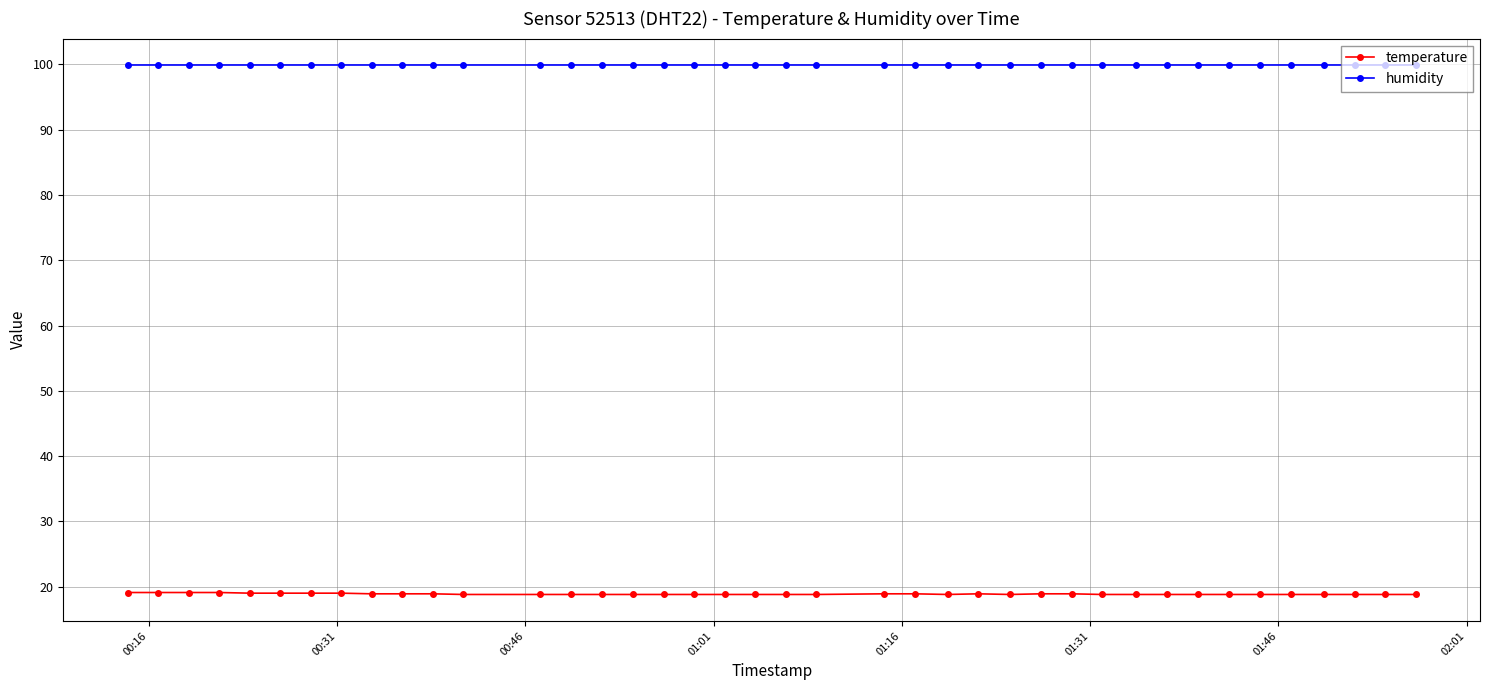

At how many categories does at least one series exceed 90?

40